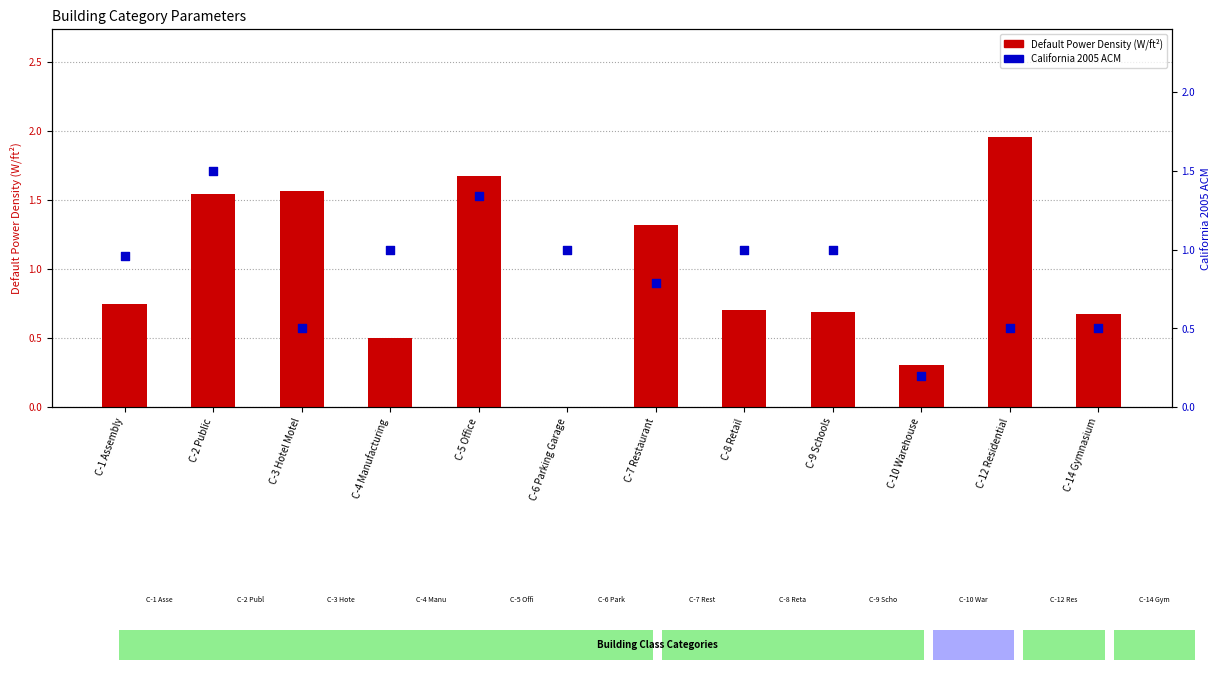

What is the total value across all series at C-3 Hotel Motel?

2.1